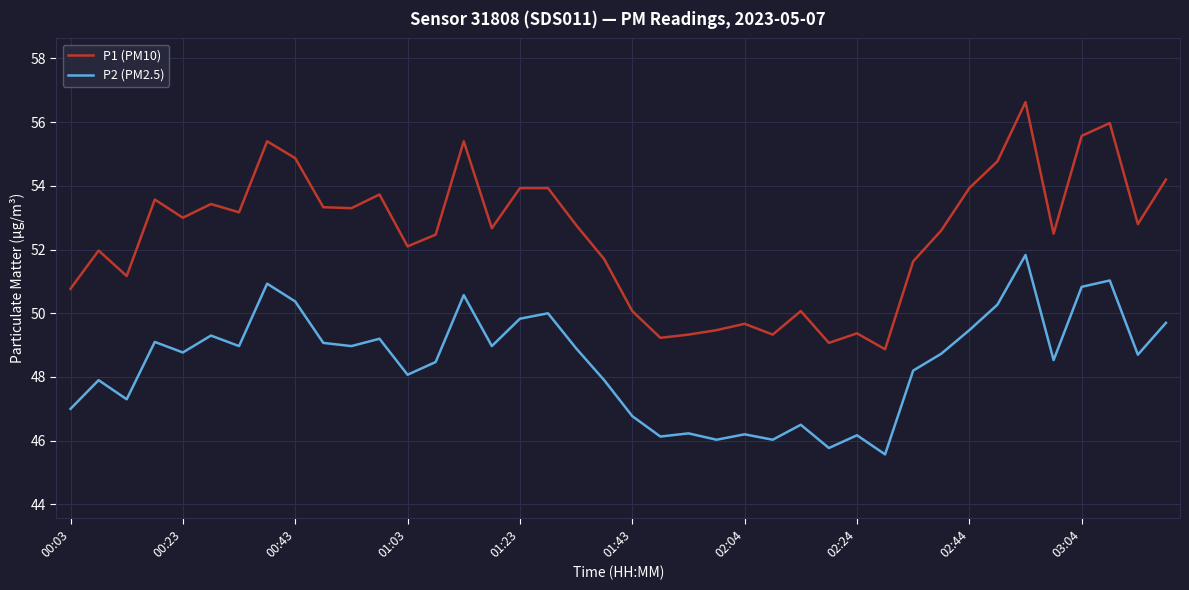

Which series has the largest range (max minus min)?

P1 (PM10)